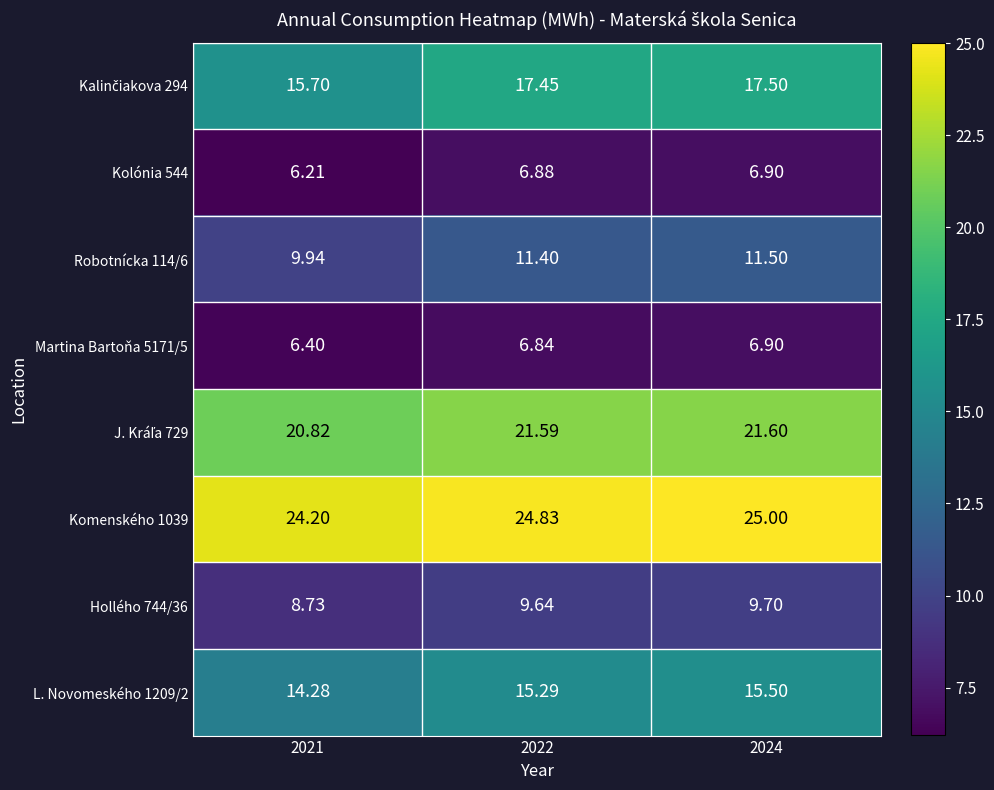

Which series changed the most between 2021 and 2022?

Kalinčiakova 294